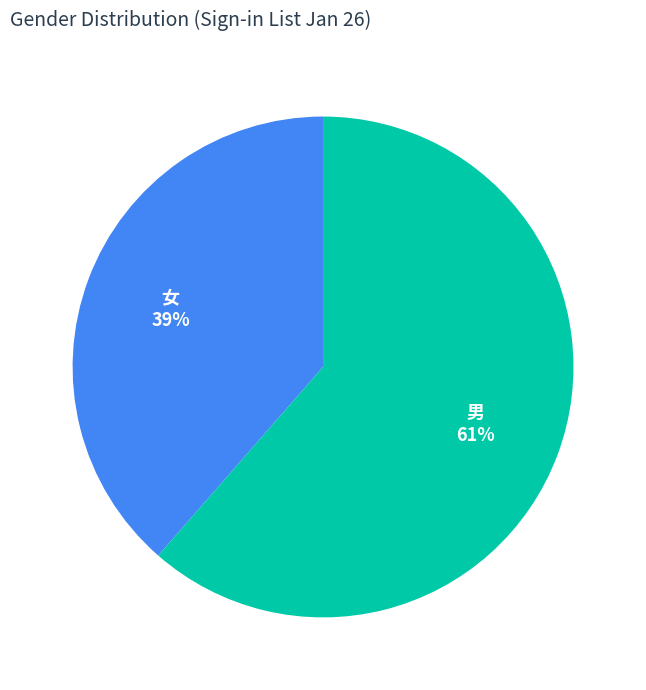

Which category has the smallest portion of the pie?

女